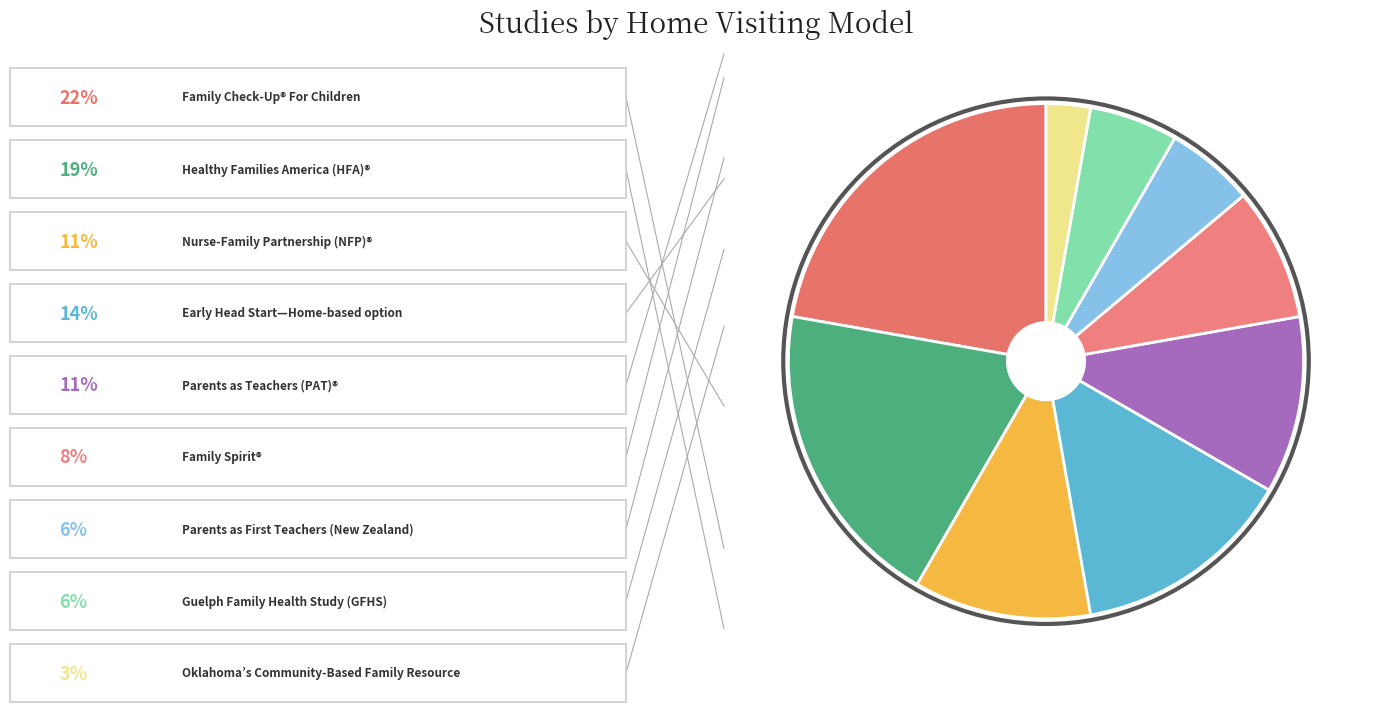

How many segments does this pie chart have?

9